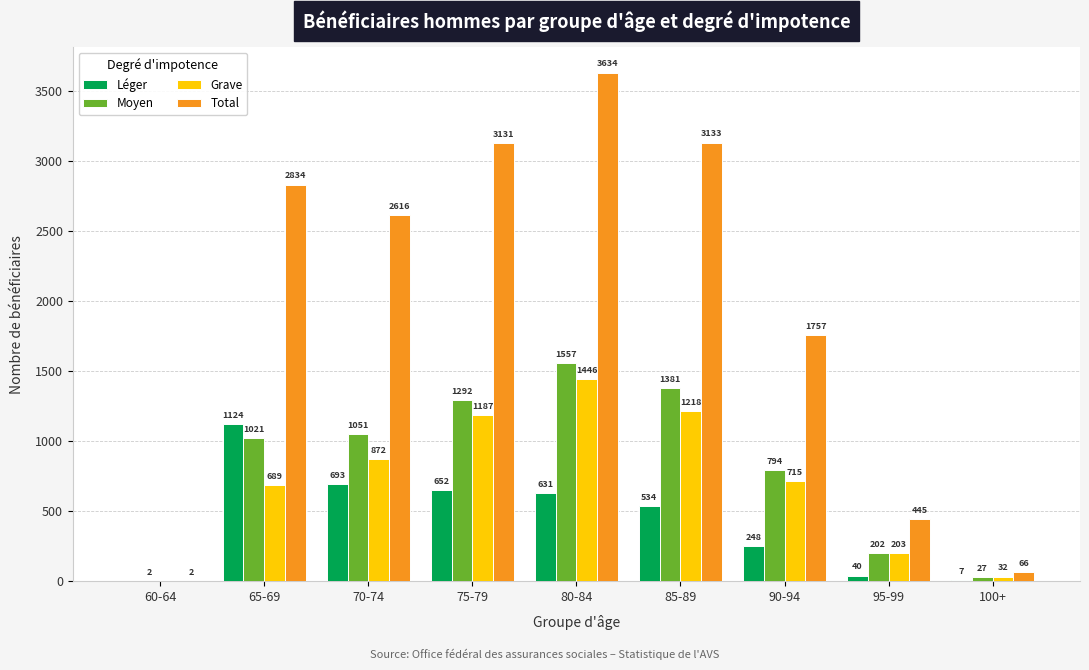

What are all the series names shown in the legend?

Léger, Moyen, Grave, Total